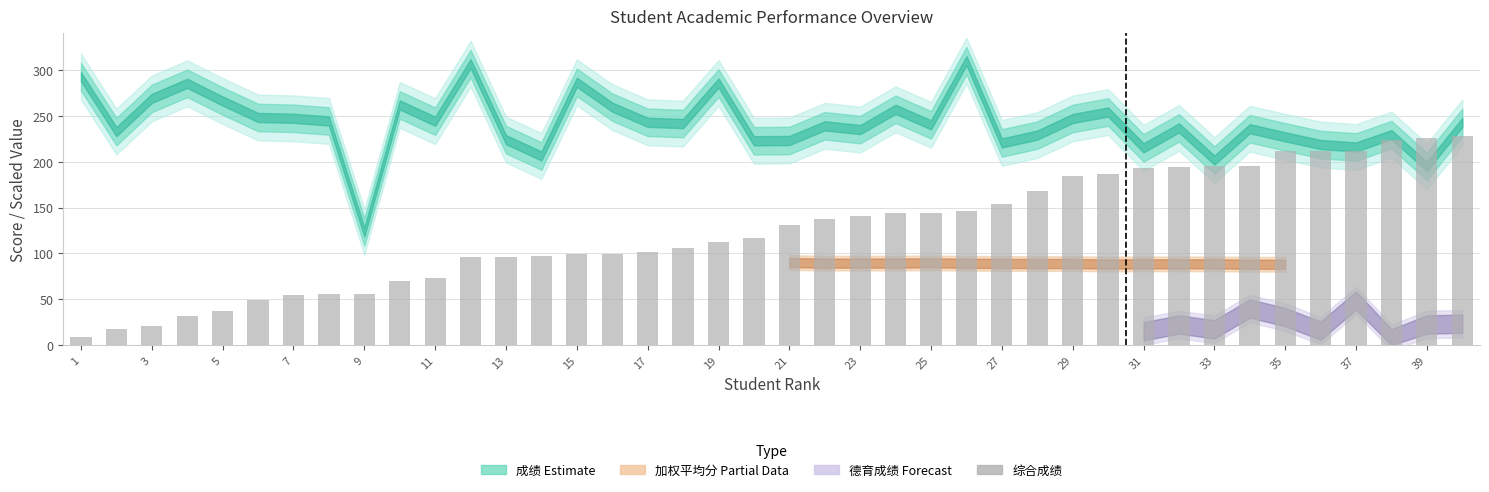

What is the greatest value displayed?

227.7